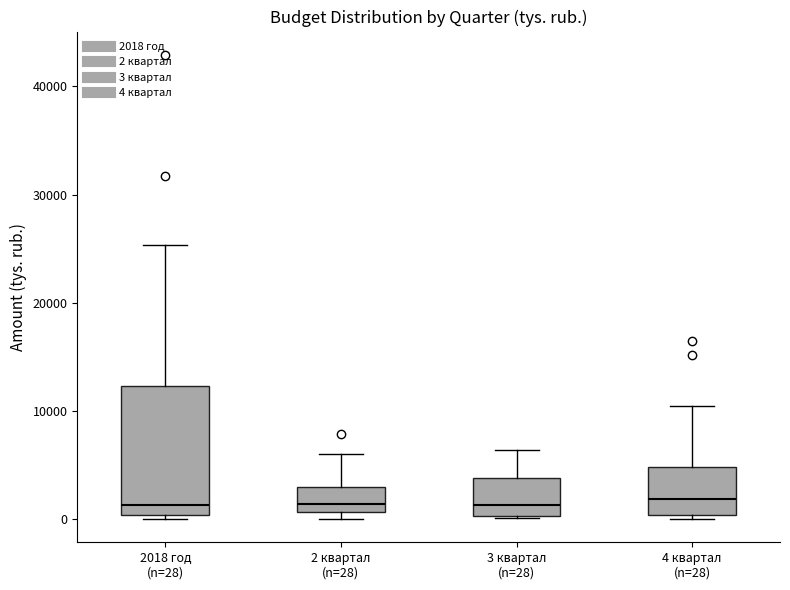

Reading left to right, read every box against the y-axis: the position of its median line, the range the box covers, and the ends of its whiskers. The values are not printed on the chart, so give them approximately, as read against the axis.

2018 год (n=28): median 1000, box 0 to 12000, whiskers 0 (just below the box's lower edge) to 25000
2 квартал (n=28): median 1000 (just above the box's lower edge), box 1000 to 3000, whiskers 0 to 6000
3 квартал (n=28): median 1000, box 0 to 4000, whiskers 0 to 6000
4 квартал (n=28): median 2000, box 0 to 5000, whiskers 0 (just below the box's lower edge) to 10000